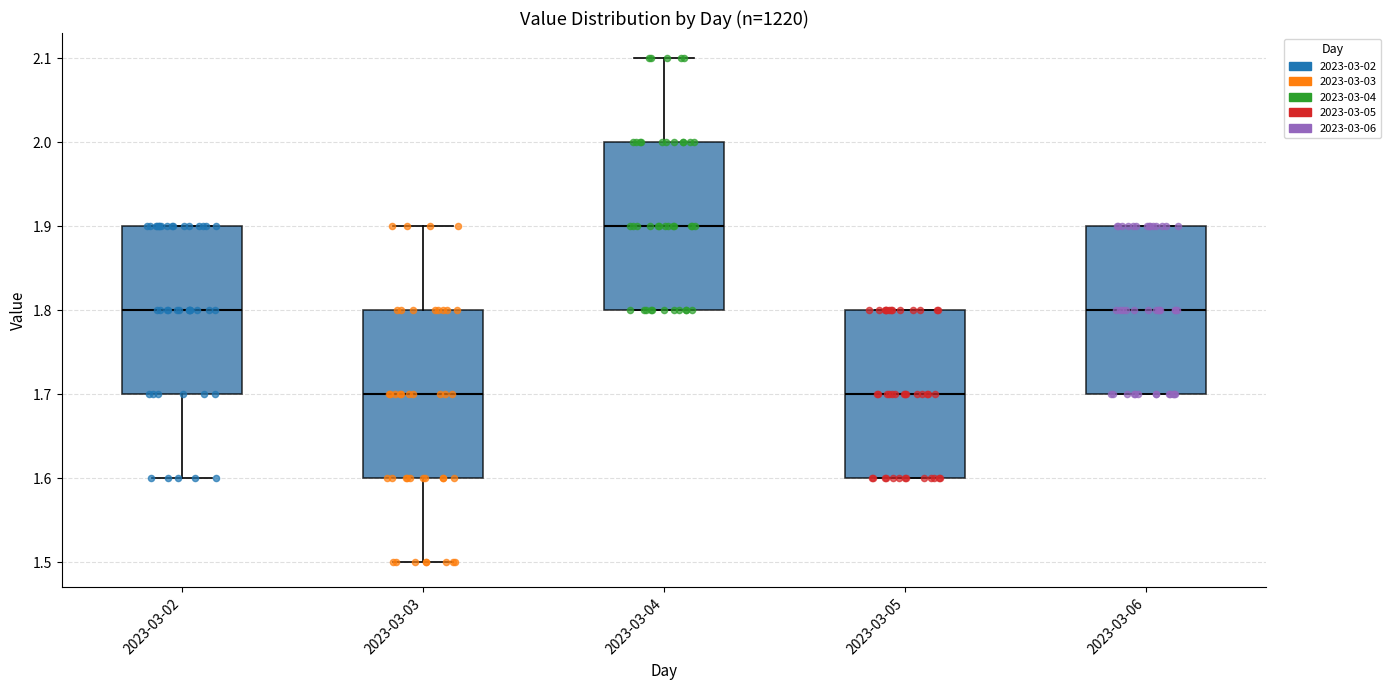

Reading left to right, transcribe this box plot: for each box, give where its median line is, the range the box spans, and where its two whiskers end, as read against the y-axis. The values are not printed on the chart, so give them approximately, as read against the axis.

2023-03-02: median 1.8, box 1.7 to 1.9, whiskers 1.6 to 1.9
2023-03-03: median 1.7, box 1.6 to 1.8, whiskers 1.5 to 1.9
2023-03-04: median 1.9, box 1.8 to 2.0, whiskers 1.8 to 2.1
2023-03-05: median 1.7, box 1.6 to 1.8, whiskers 1.6 to 1.8
2023-03-06: median 1.8, box 1.7 to 1.9, whiskers 1.7 to 1.9